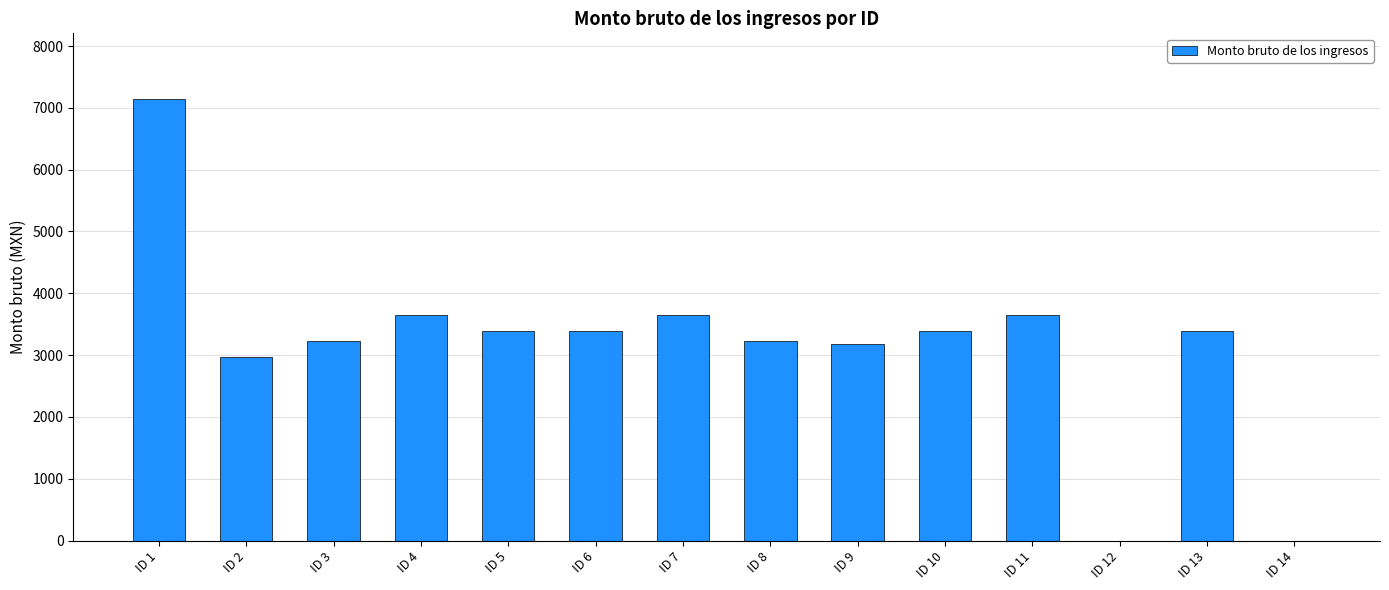

What is the sum of the values at ID 3 and ID 11?

6866.0